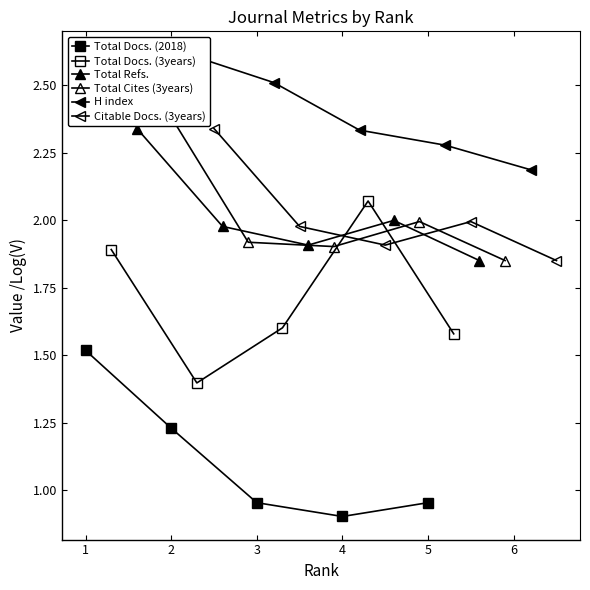

List the series in order of their peak value, highest first.

H index, Total Cites (3years), Total Refs., Citable Docs. (3years), Total Docs. (3years), Total Docs. (2018)